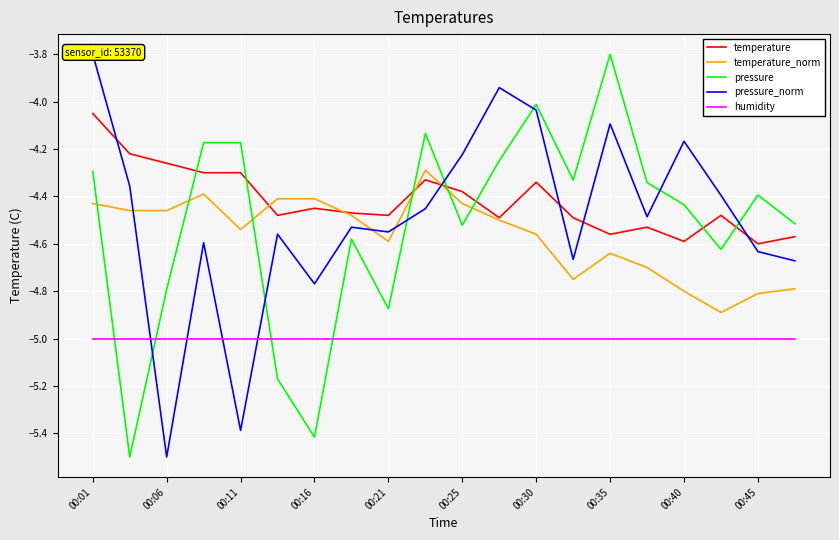

List the series in order of their peak value, highest first.

pressure, pressure_norm, temperature, temperature_norm, humidity